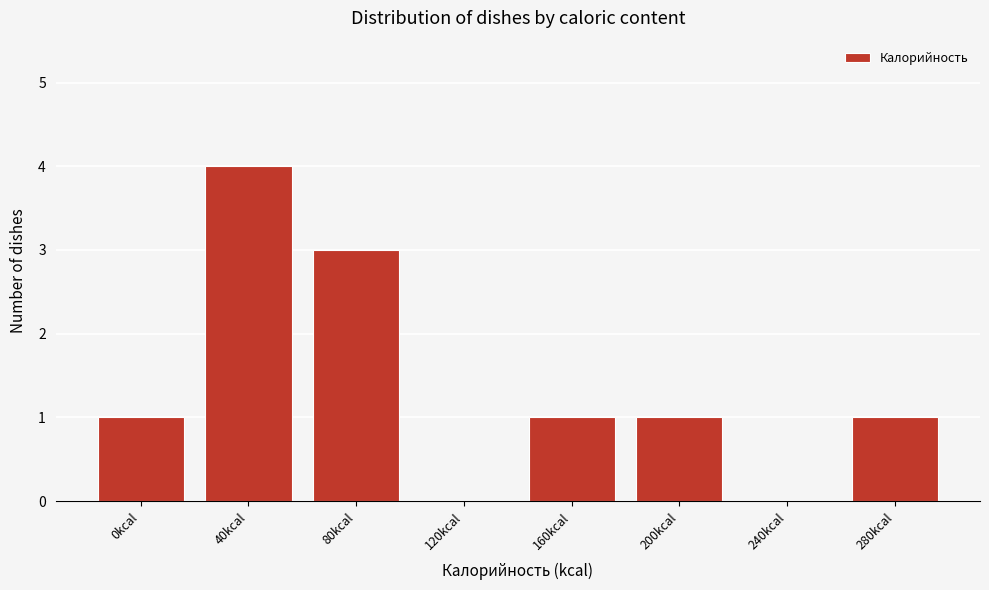

Reading right to left, list all the values displayed in this chart.

280kcal=1	240kcal=0	200kcal=1	160kcal=1	120kcal=0	80kcal=3	40kcal=4	0kcal=1